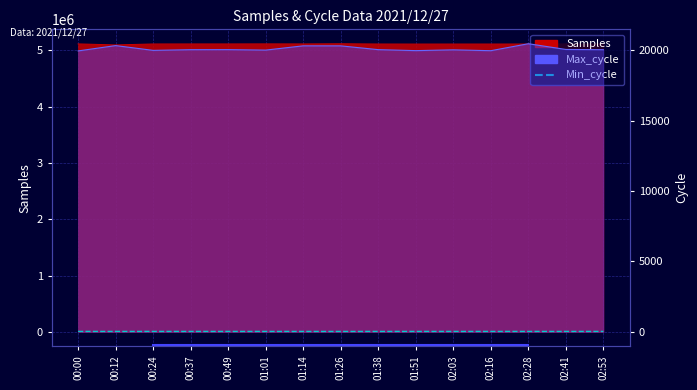

What is the label of the 10th point from the right?

01:01